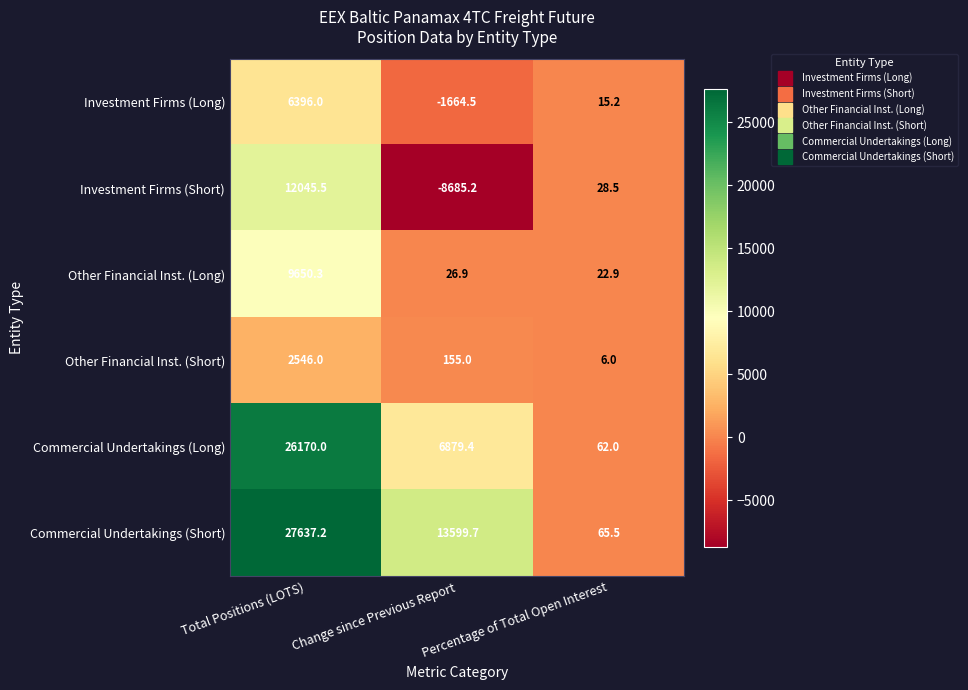

At which label is Other Financial Inst. (Short) closest to 1276?

Change since Previous Report